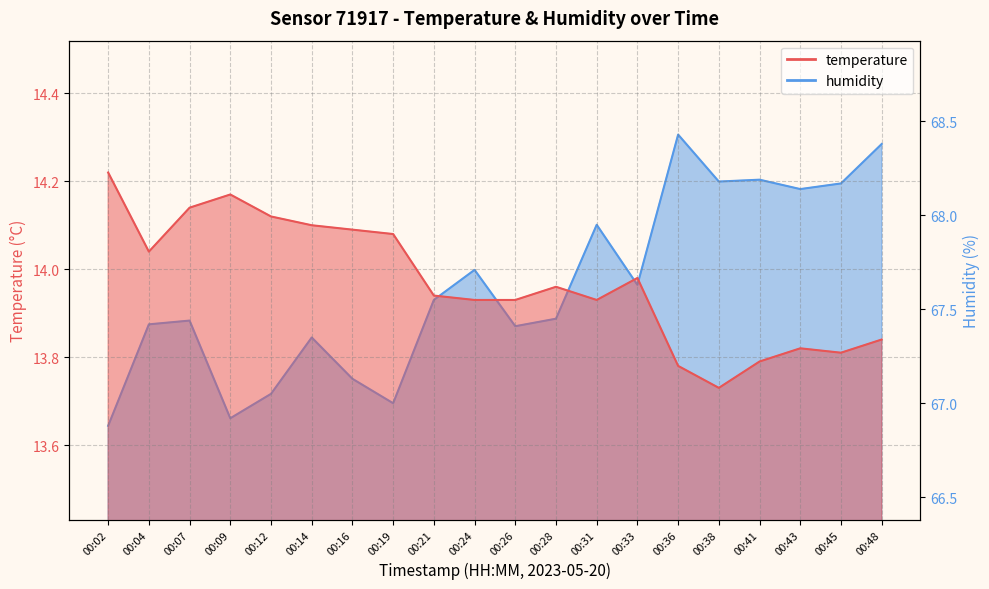

At 00:48, list the series in order from largest to smallest.

humidity, temperature